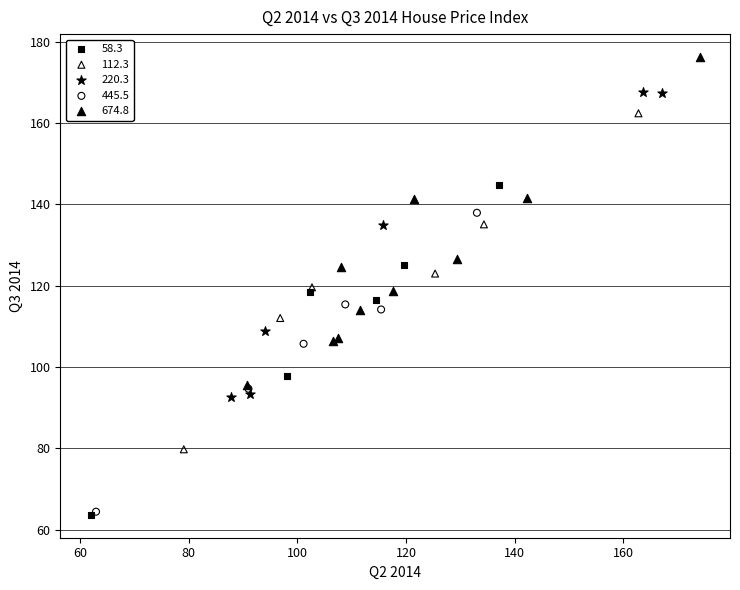

Which series contains the highest Y value?

674.8